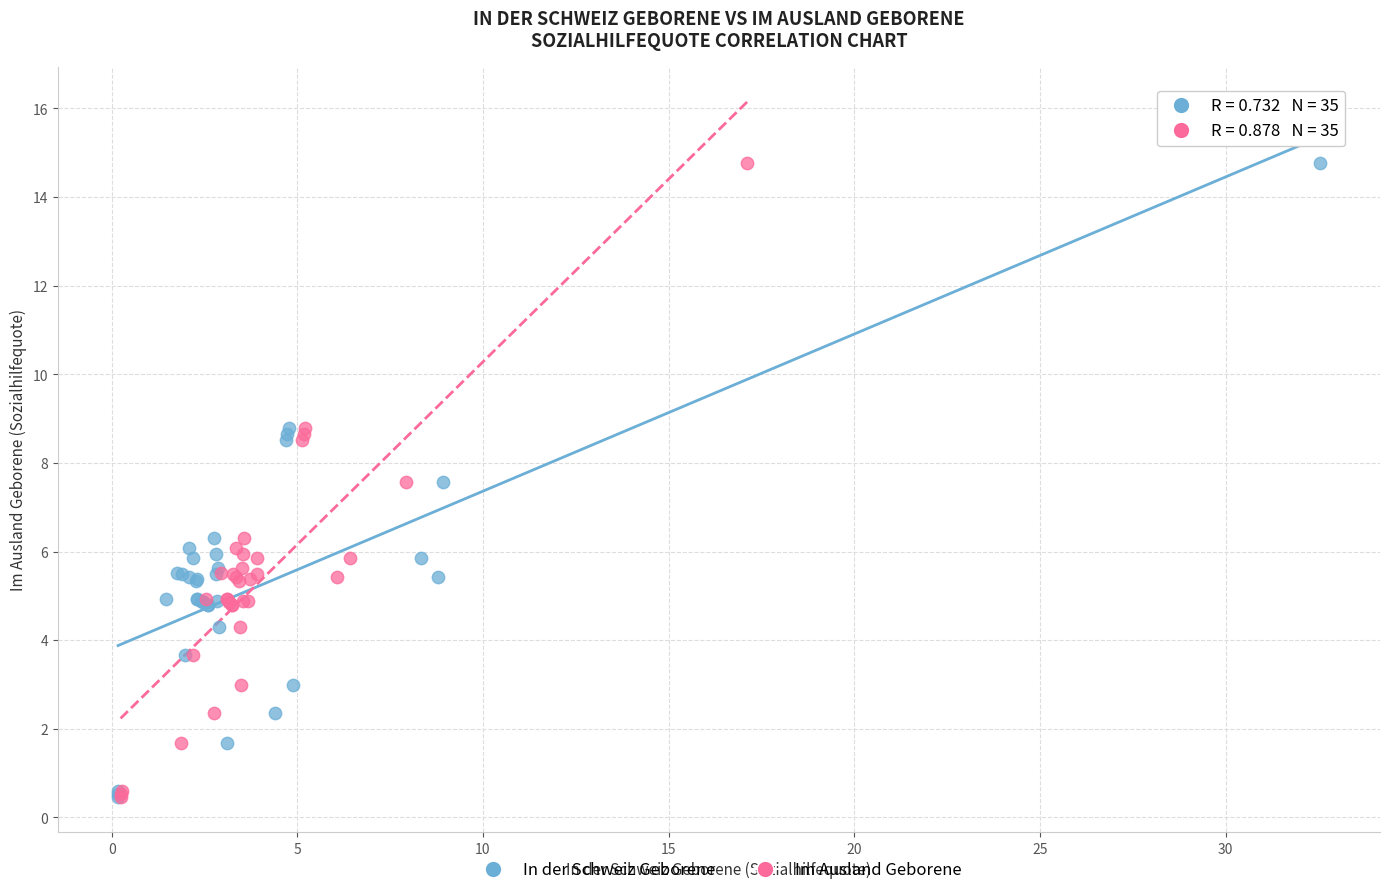

What are all the series names shown in the legend?

In der Schweiz Geborene, Im Ausland Geborene